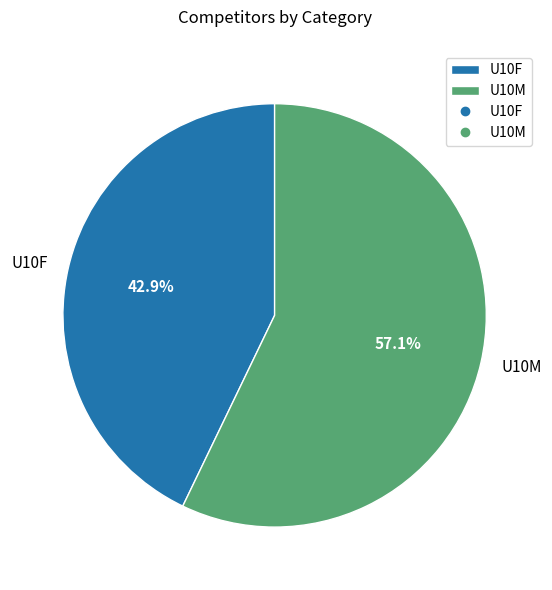

What is the majority slice?

U10M